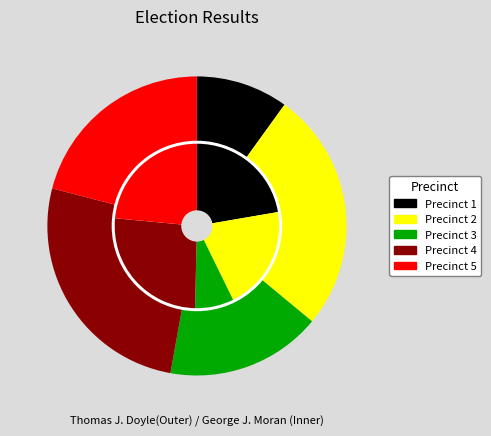

How many slices are in this pie chart?

5